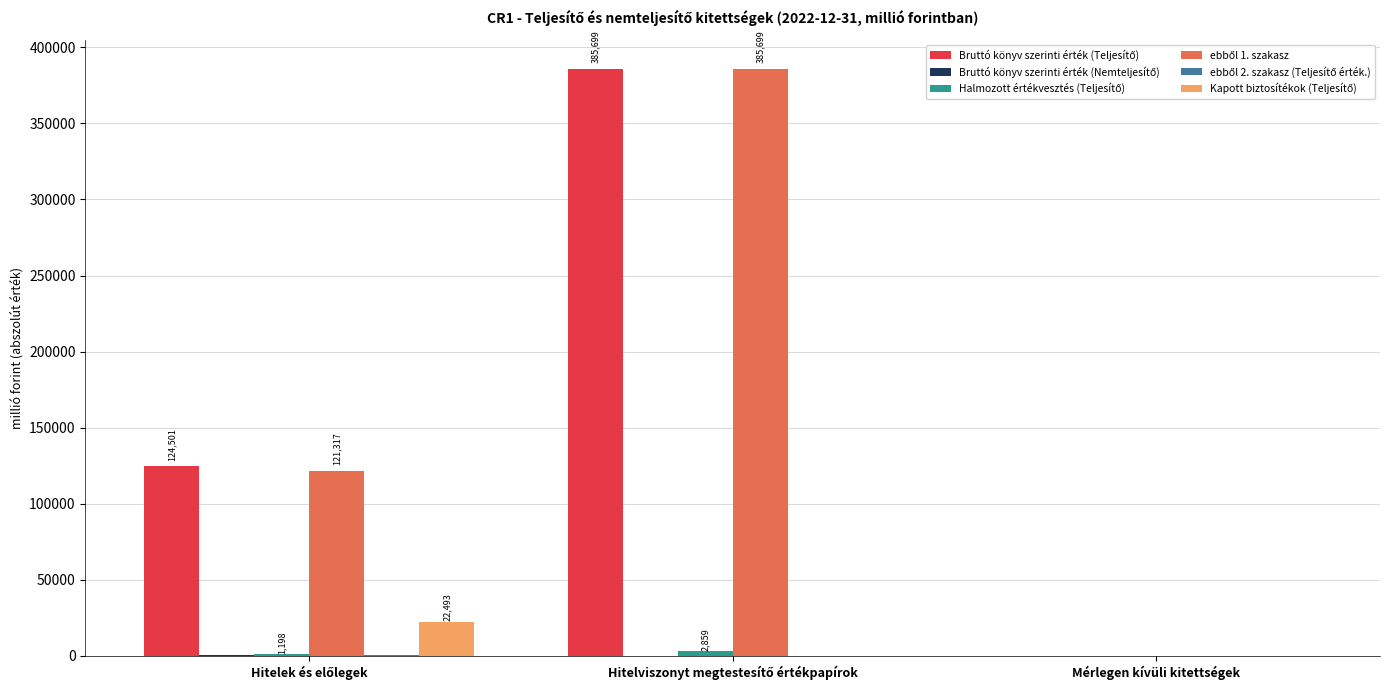

At which label does ebből 1. szakasz first exceed 121317?

Hitelek és előlegek